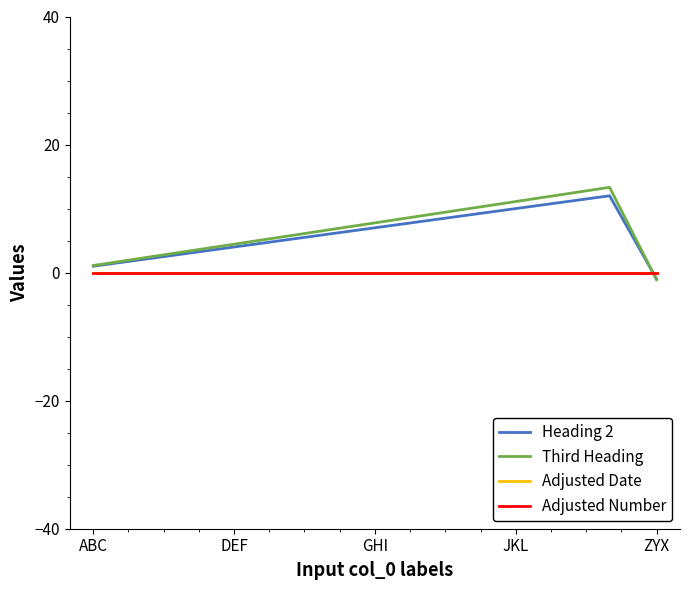

Is this an area chart (filled region under the line)?

No